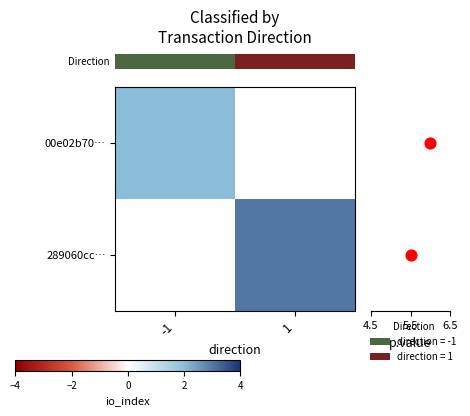

How many data points does each series have?

2